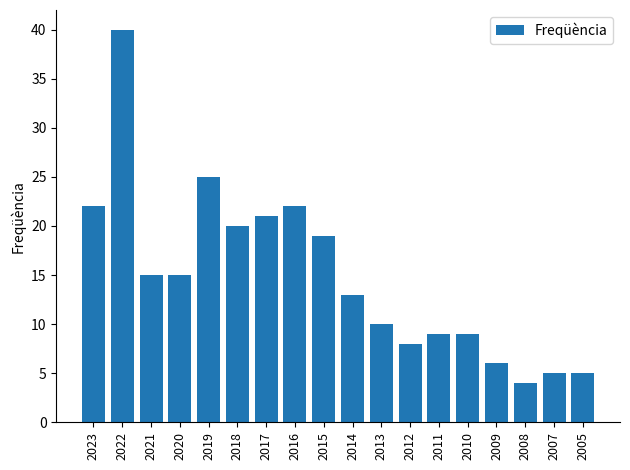

Reading left to right, transcribe all the data shown in this chart.

22	40	15	15	25	20	21	22	19	13	10	8	9	9	6	4	5	5